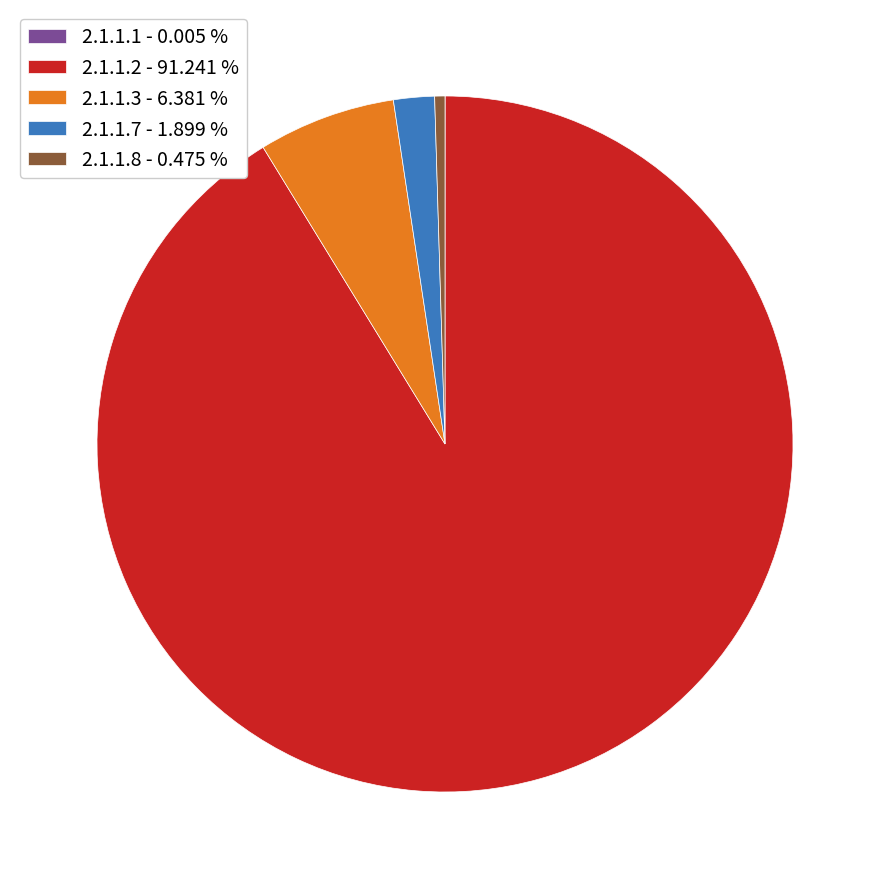

What is the majority slice?

2.1.1.2 - 91.241 %